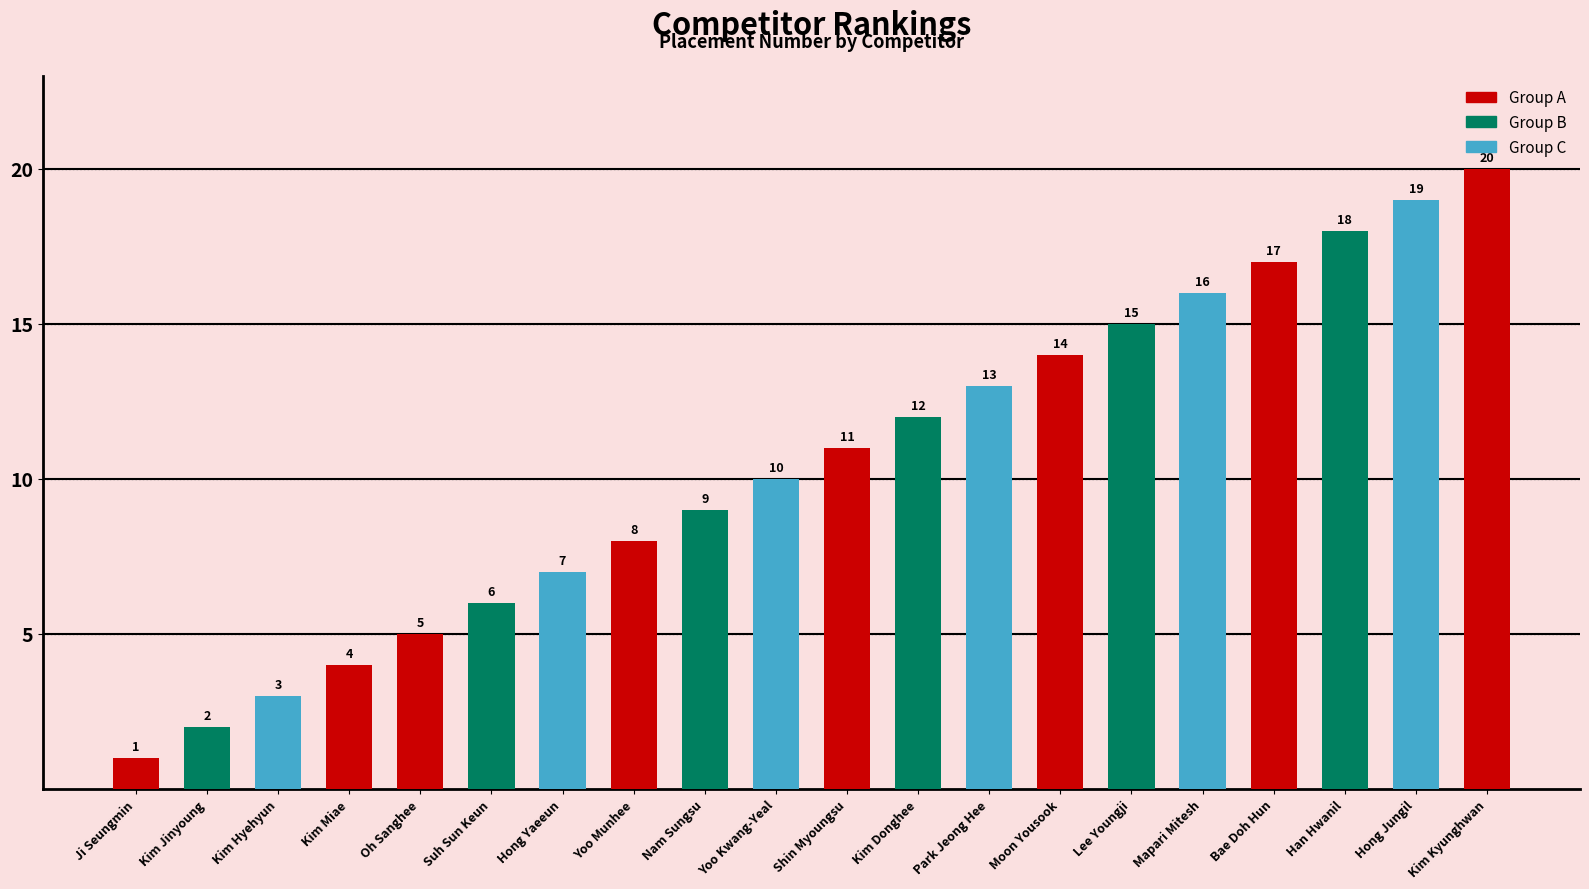

What is the change in value from Kim Hyehyun to Yoo Munhee?

+5